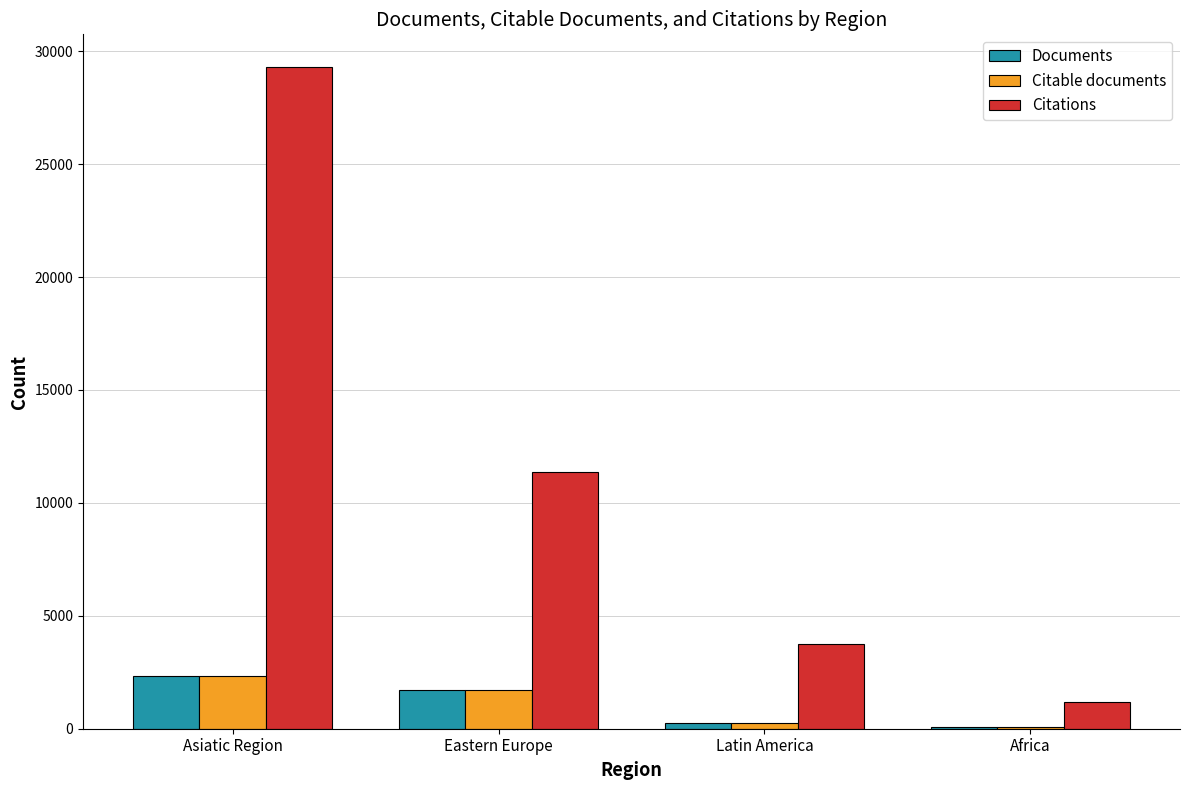

At which label does Citable documents reach its peak?

Asiatic Region